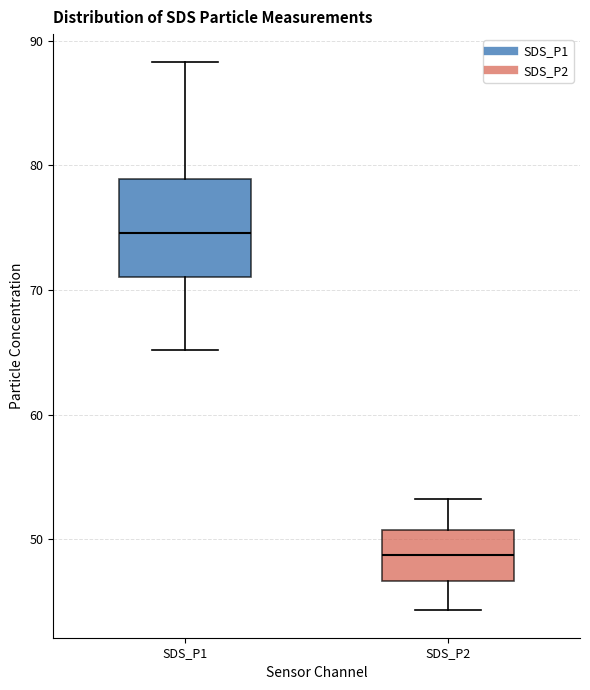

Where is the lower edge of the box for SDS_P2 on the y-axis? The values are not printed on the chart, so give them approximately, as read against the axis.

47